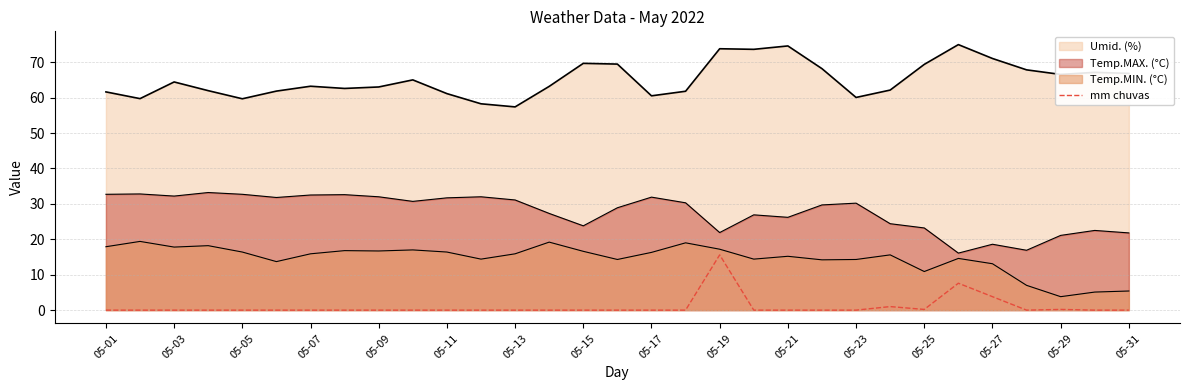

Count the number of values greater than 0.

6